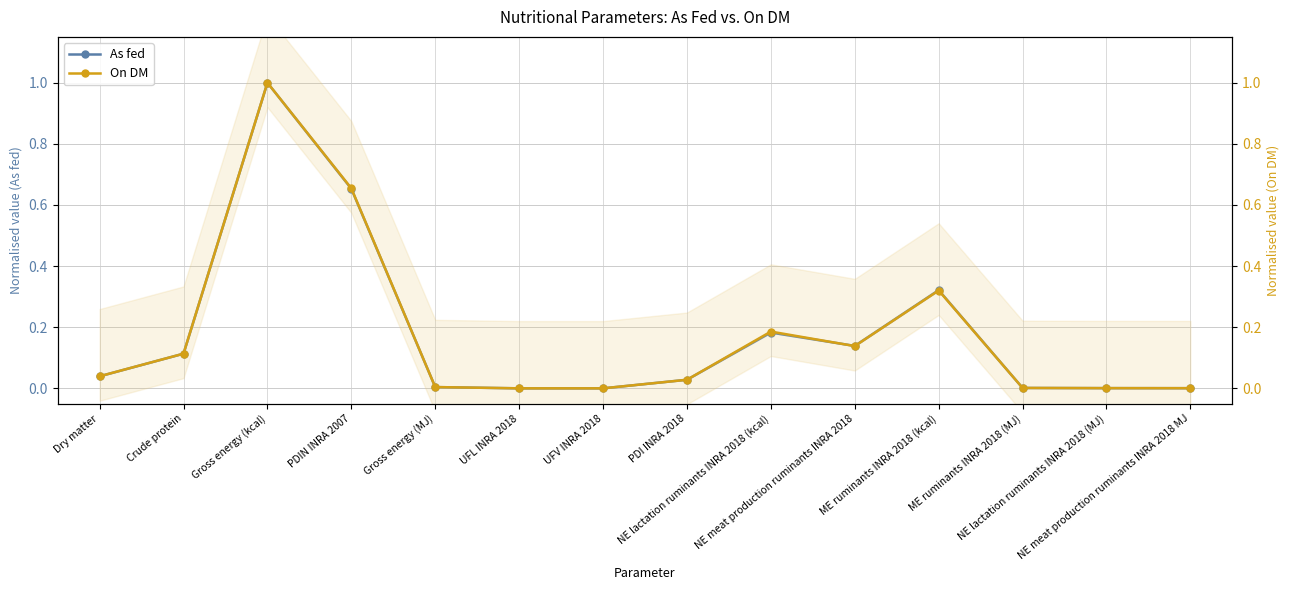

What is the difference between the second highest and second lowest values in the On DM series?

0.7